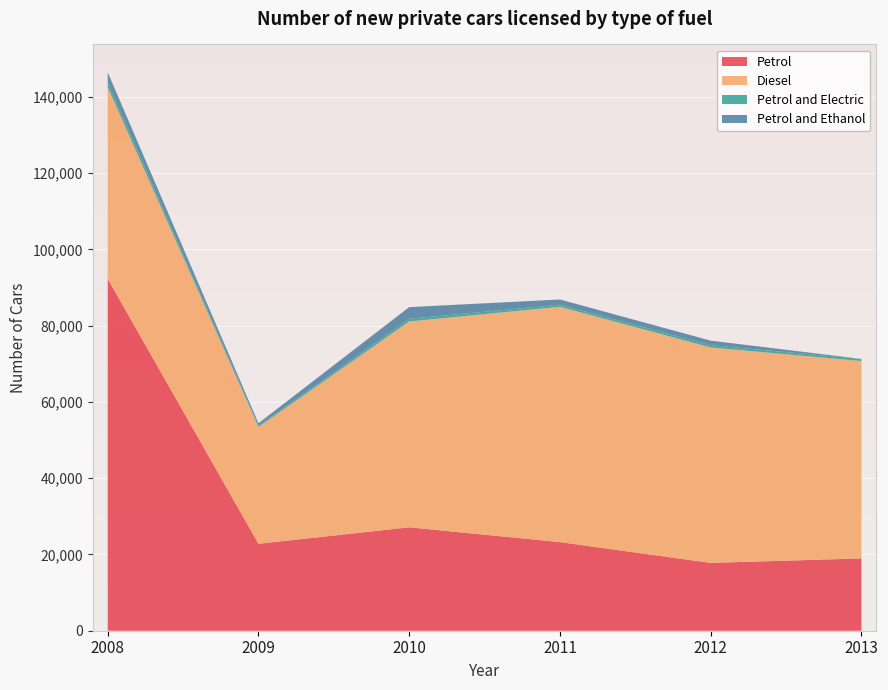

Reading left to right, extract all data points from this chart.

Petrol: 92298	22802	27124	23246	17788	18964
Diesel: 50283	30645	53998	61730	56520	51772
Petrol and Electric: 1182	280	713	538	591	555
Petrol and Ethanol: 2701	696	3049	1370	1194	6